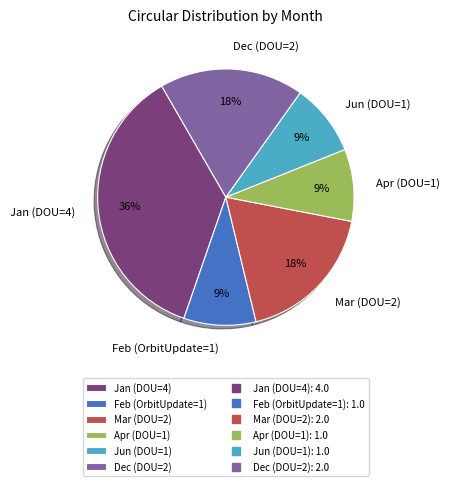

Which slice is the largest?

Jan (DOU=4)